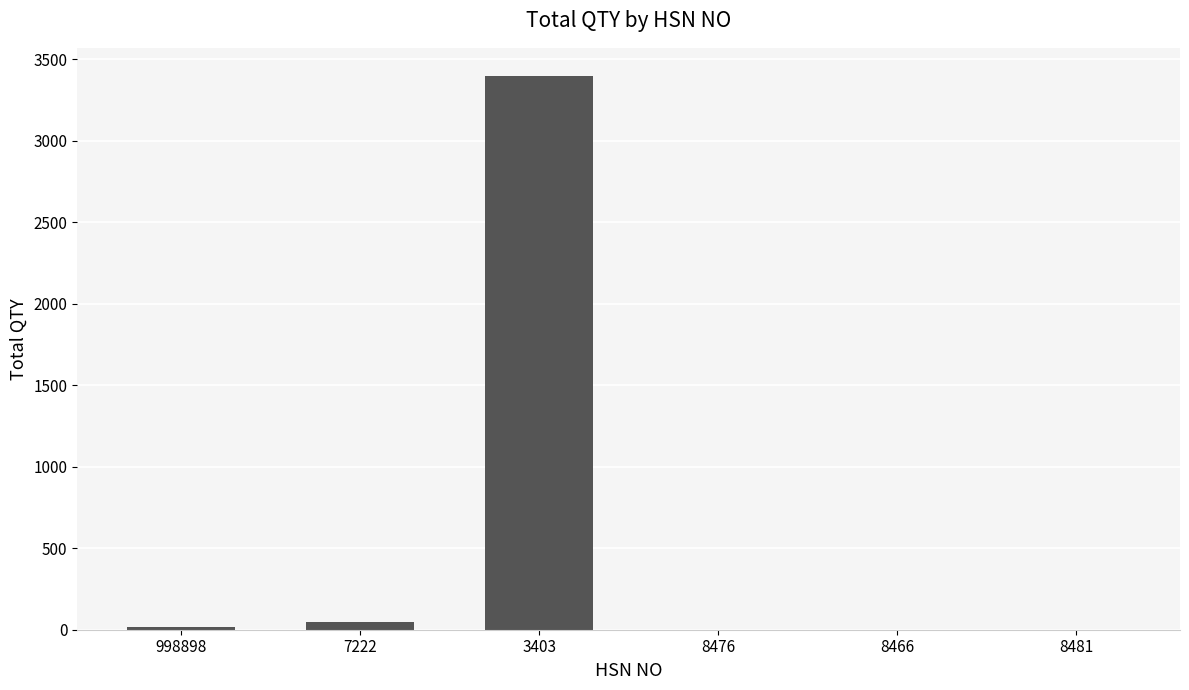

Count the number of categories in the chart.

6